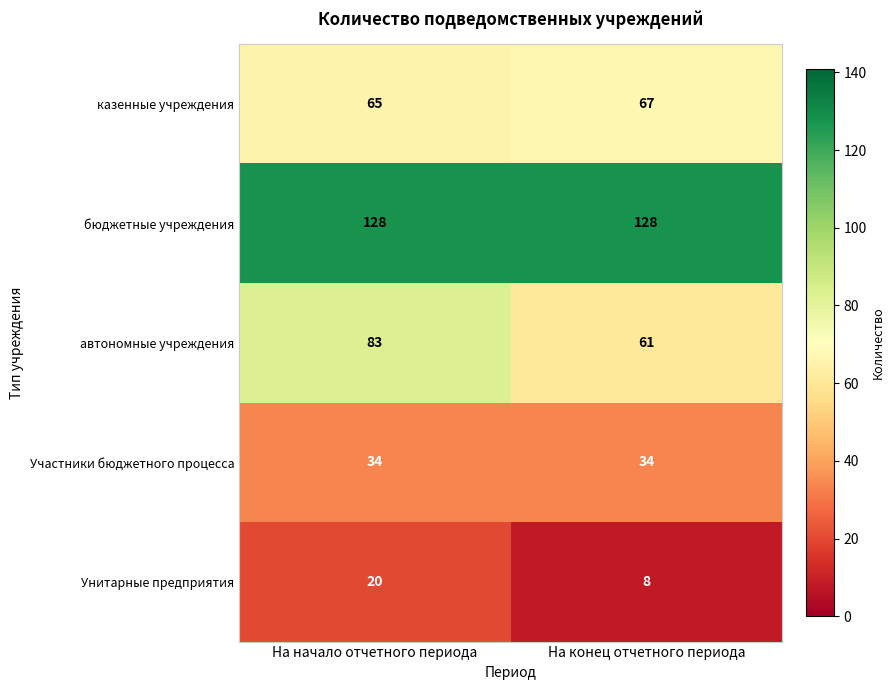

At which category is the sum across all series the highest?

На начало отчетного периода